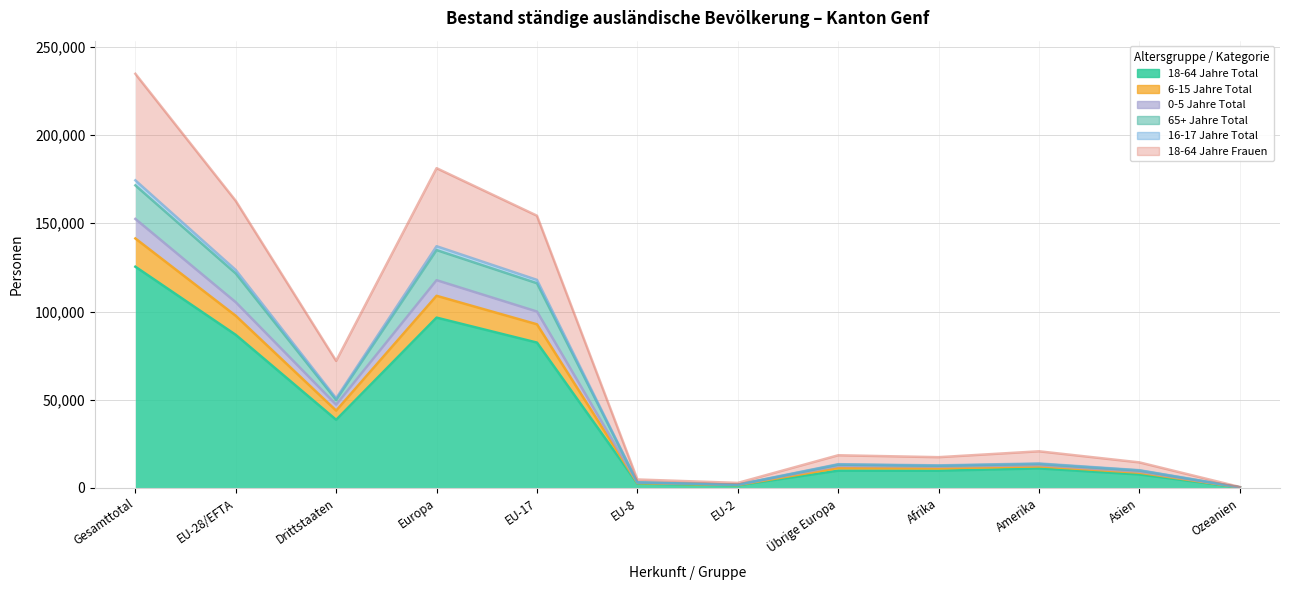

The value of 18-64 Jahre Frauen at Gesamttotal is 306273. True or false?

False